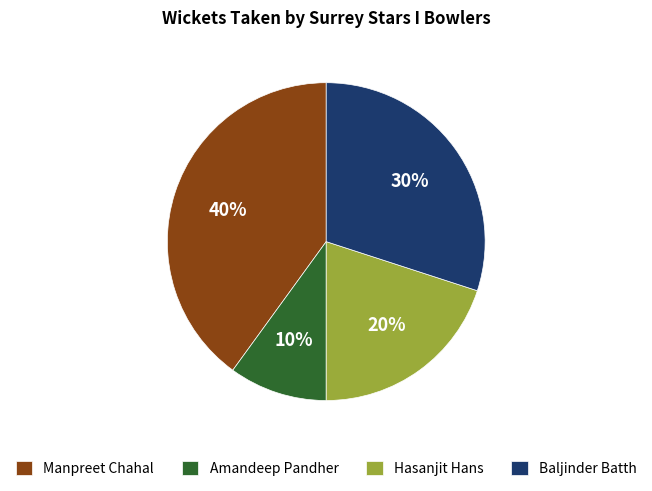

To the nearest percent, what percentage of the pie is Baljinder Batth?

30%